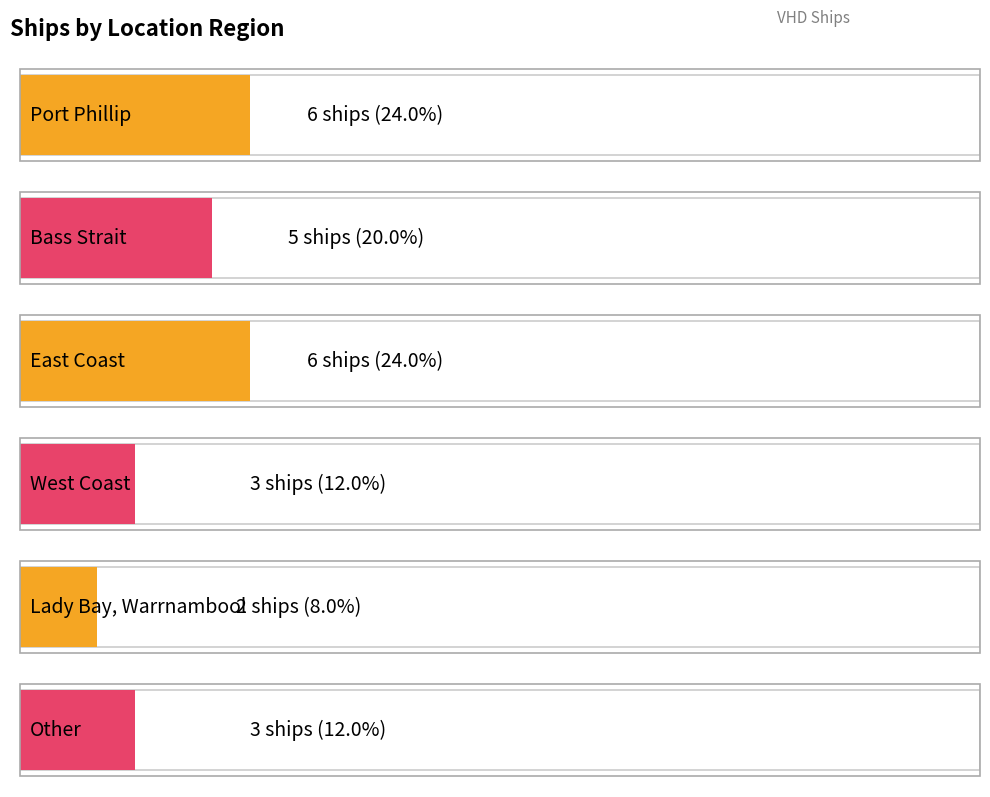

How many bars are there in total?

6